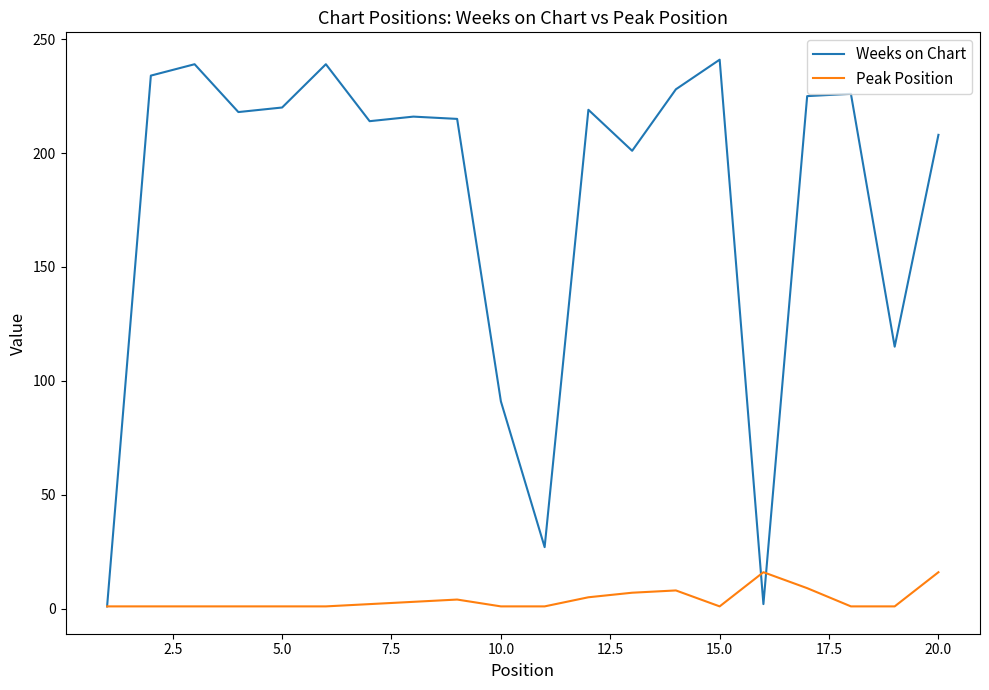

List the series in order of their peak value, lowest first.

Peak Position, Weeks on Chart